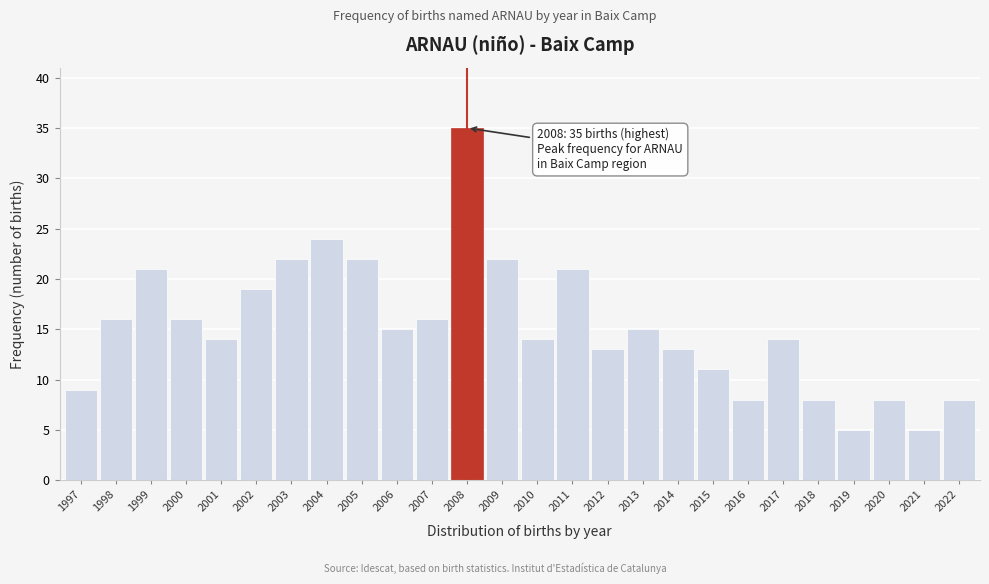

Reading left to right, list all the values displayed in this chart.

1997=9	1998=16	1999=21	2000=16	2001=14	2002=19	2003=22	2004=24	2005=22	2006=15	2007=16	2008=35	2009=22	2010=14	2011=21	2012=13	2013=15	2014=13	2015=11	2016=8	2017=14	2018=8	2019=5	2020=8	2021=5	2022=8